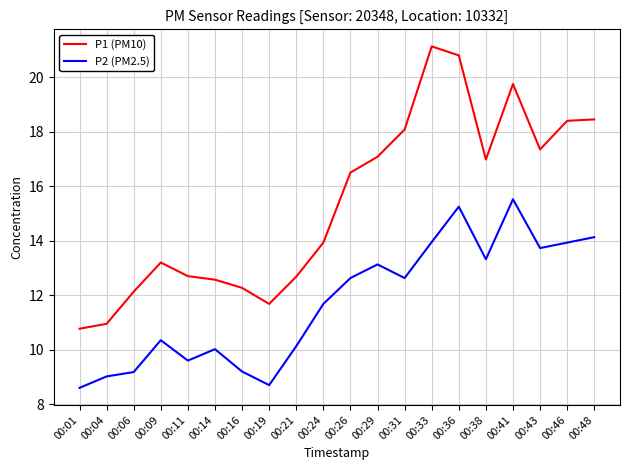

What is the greatest value displayed?

21.1